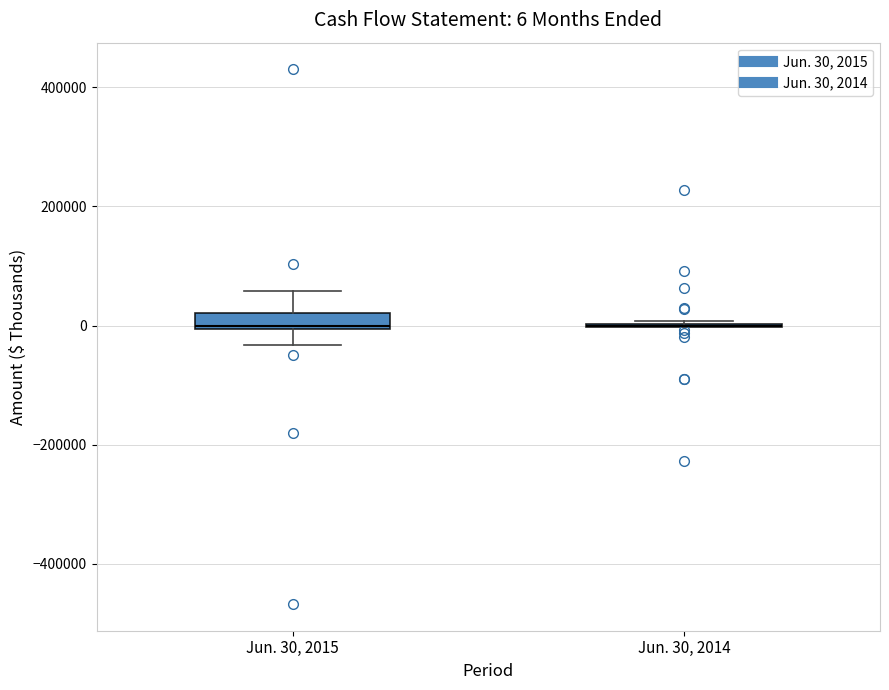

Comparing the boxes themselves (not the whiskers), which one is the tallest?

Jun. 30, 2015